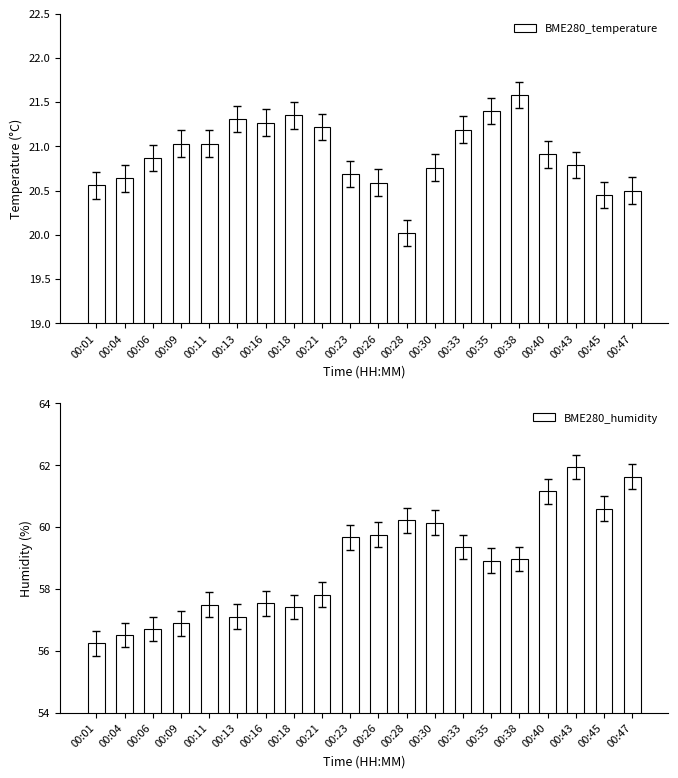

True or false: BME280_humidity has a value of 95.9 at 00:45.

False